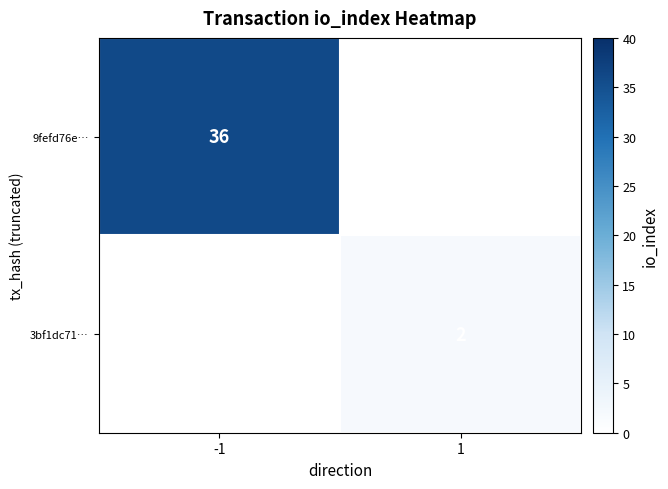

True or false: 9fefd76e… has a value of 36 at -1.

True